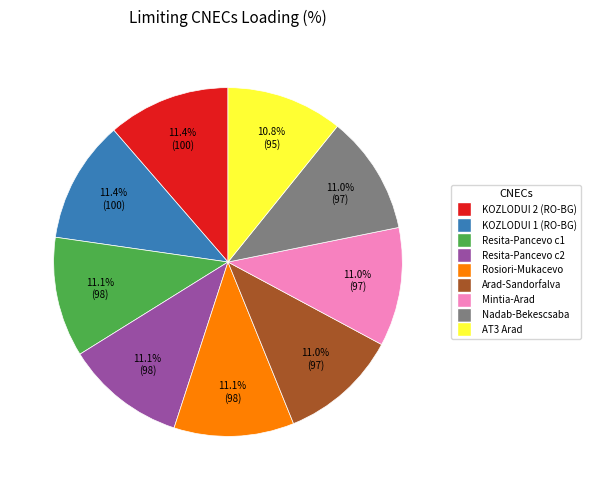

To the nearest percent, what is the average slice percentage?

11%